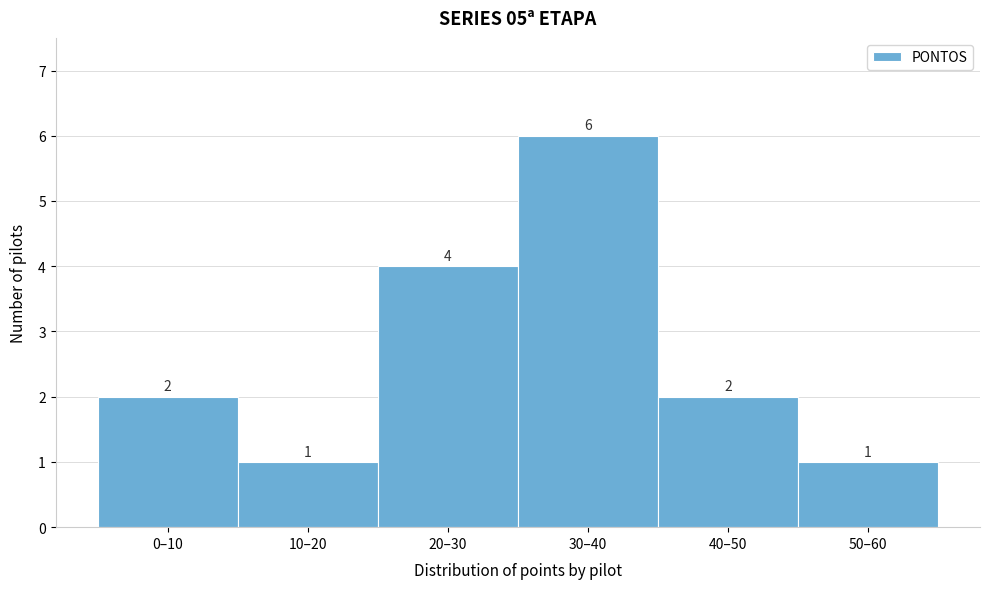

Reading left to right, extract all data points from this chart.

0–10=2	10–20=1	20–30=4	30–40=6	40–50=2	50–60=1